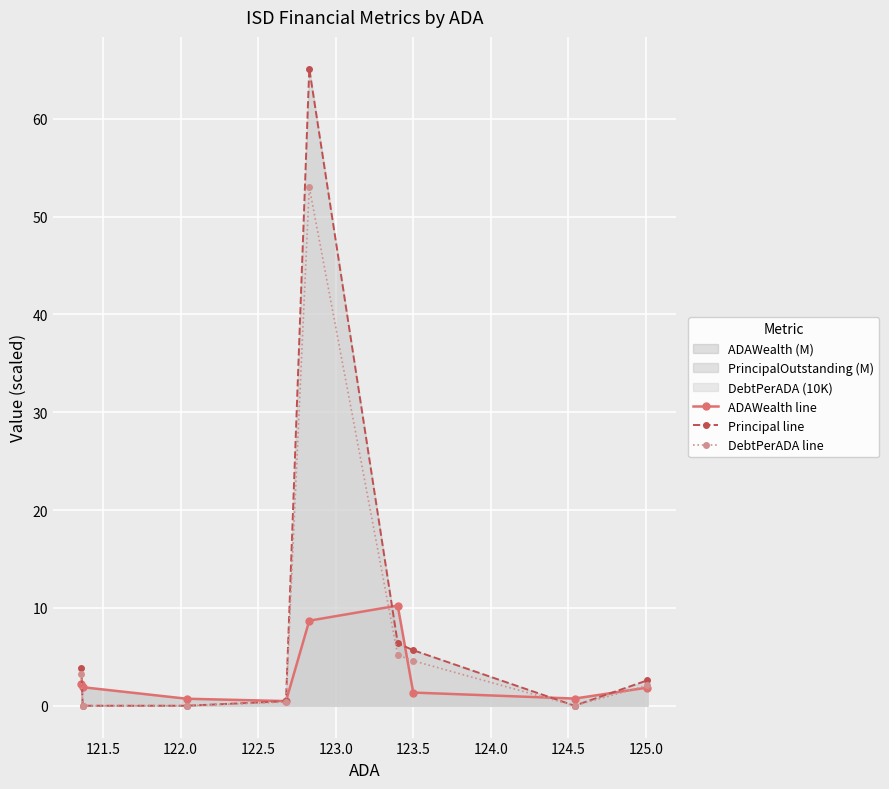

Which series has the largest range (max minus min)?

Principal line